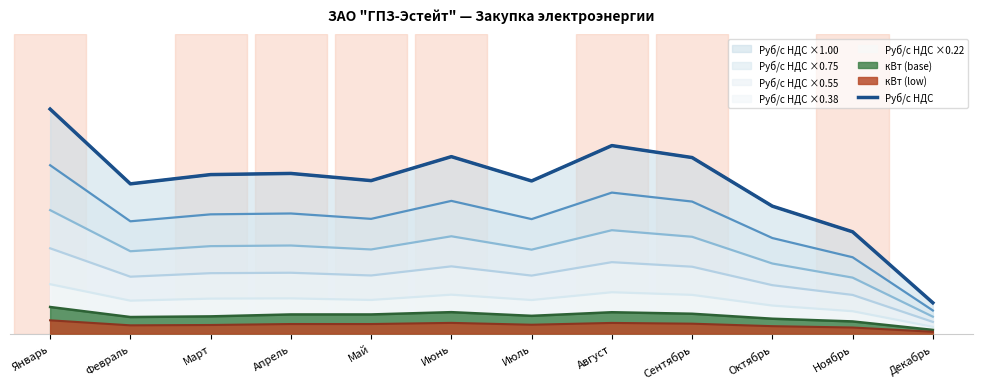

What is the change in value from Март to Сентябрь?

+0.1